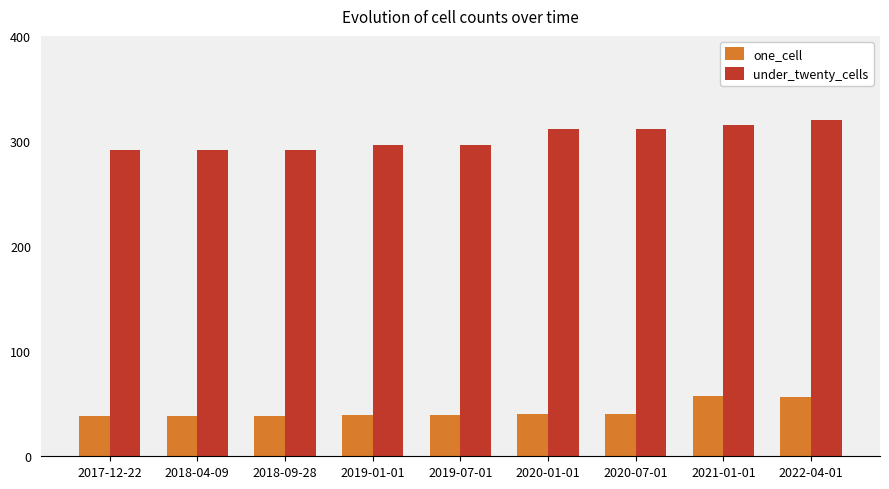

Is the value of under_twenty_cells at 2021-01-01 greater than the value of one_cell at 2020-01-01?

Yes